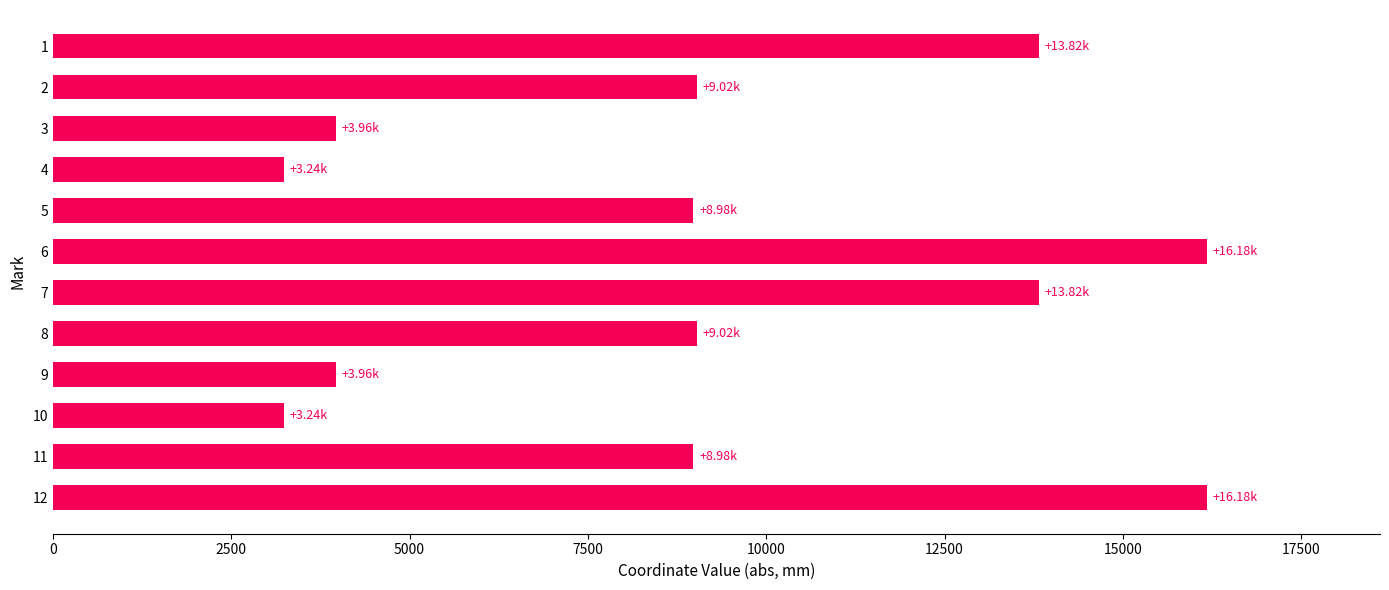

What is the difference between the maximum and minimum values?

12942.0